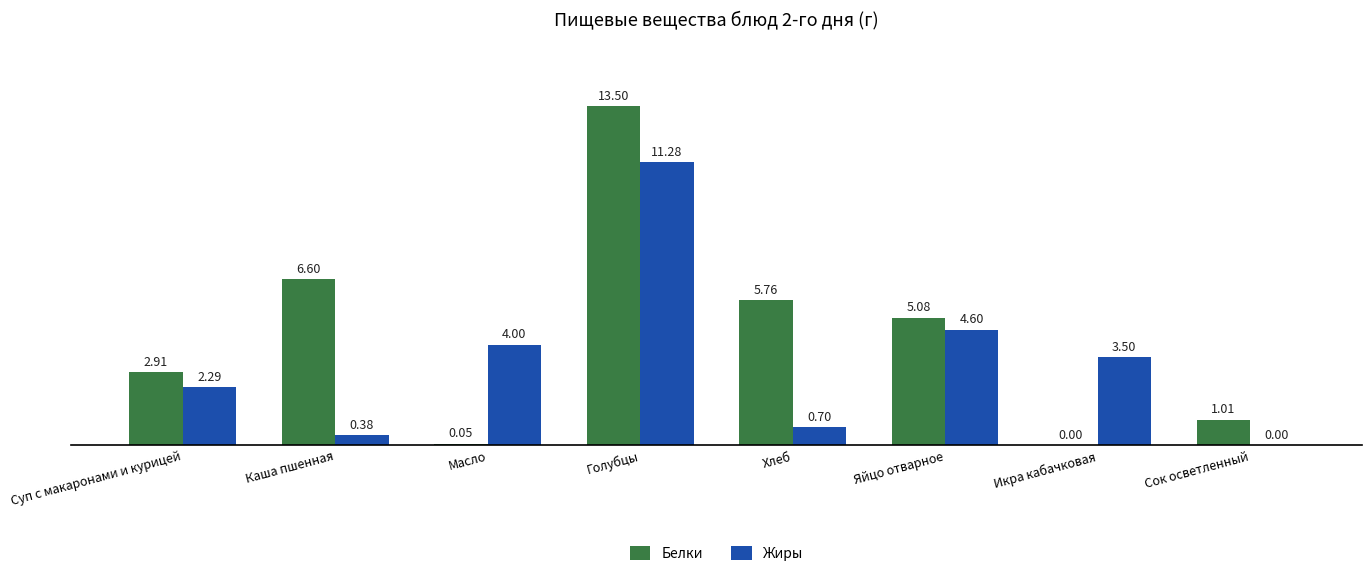

What is the sum of all Жиры values?

26.8